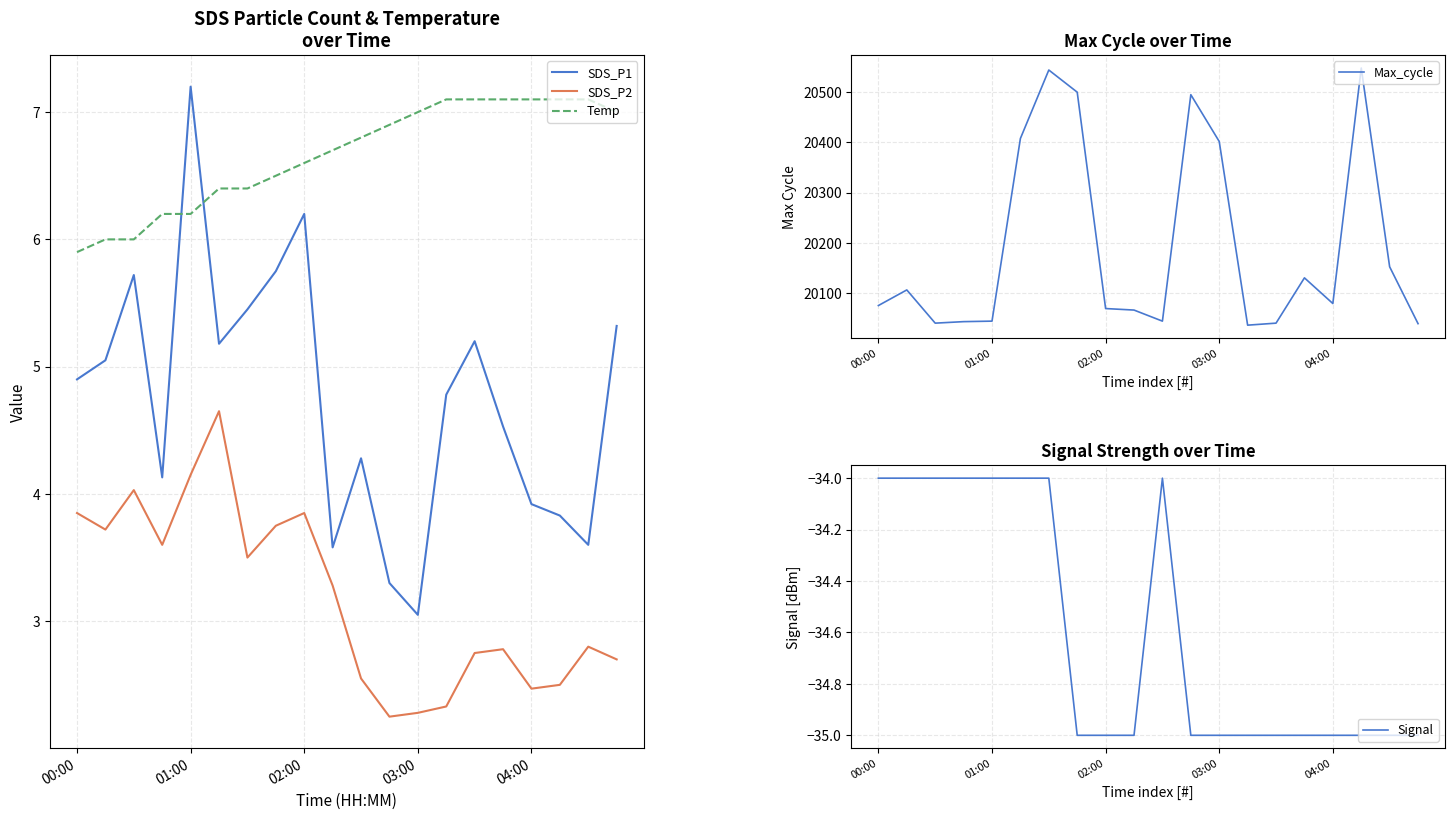

True or false: Temp and SDS_P2 intersect in this chart.

False